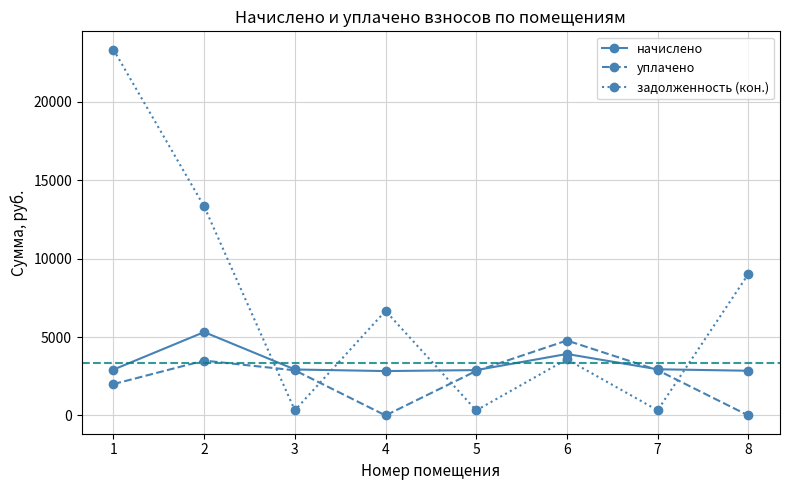

Which series changed the most between 1 and 7?

задолженность (кон.)